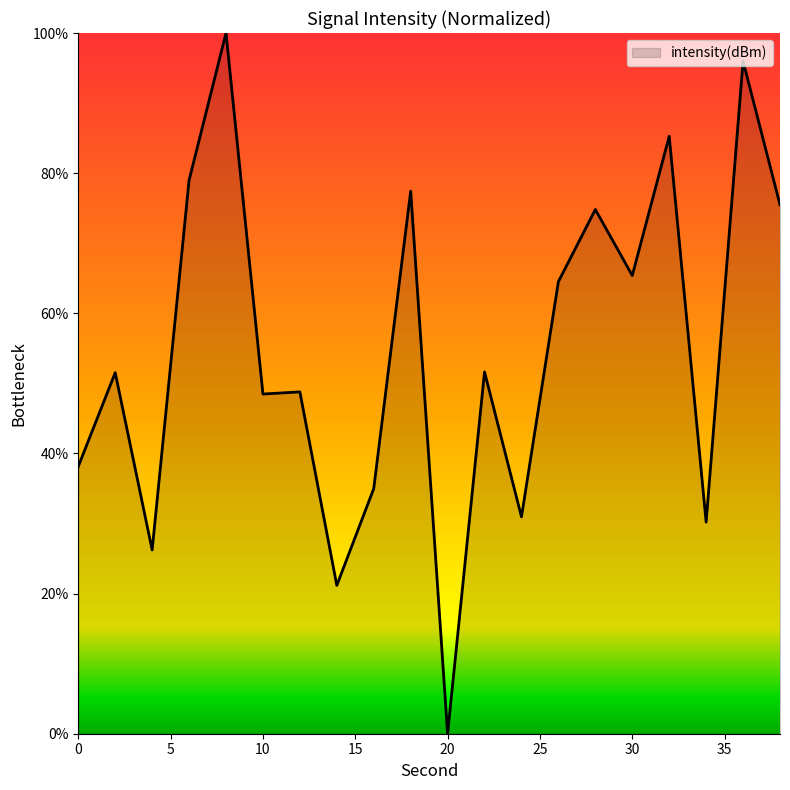

What is the greatest value displayed?

100.0